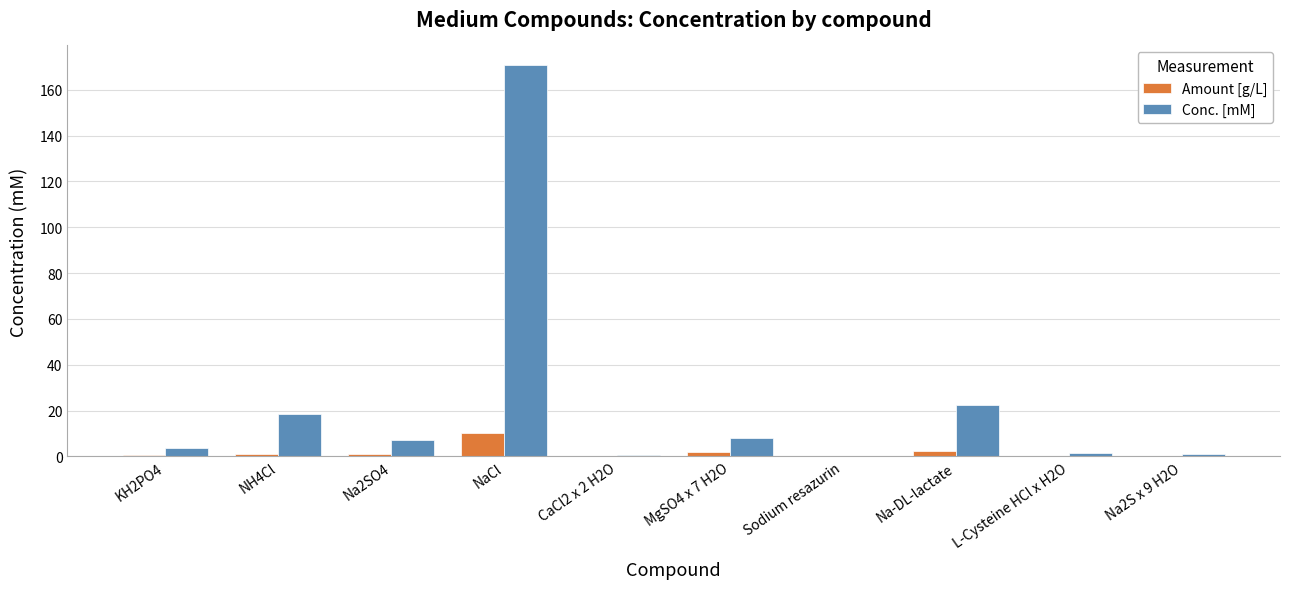

Which series has the largest total across all categories?

Conc. [mM]